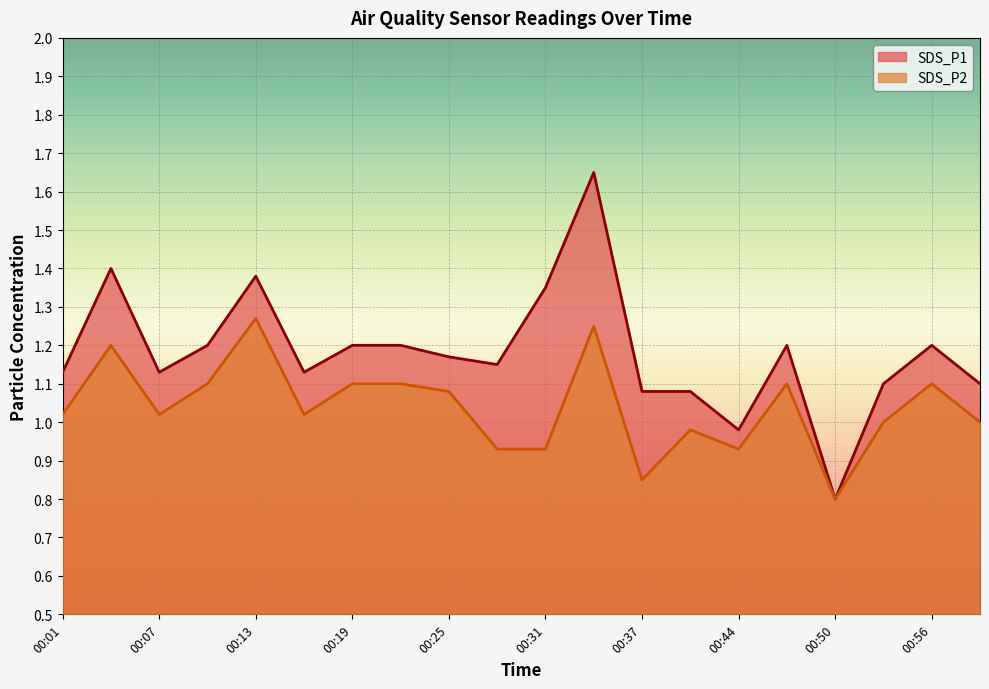

What is the value of the SDS_P1 point at the 14th from the left?

1.1